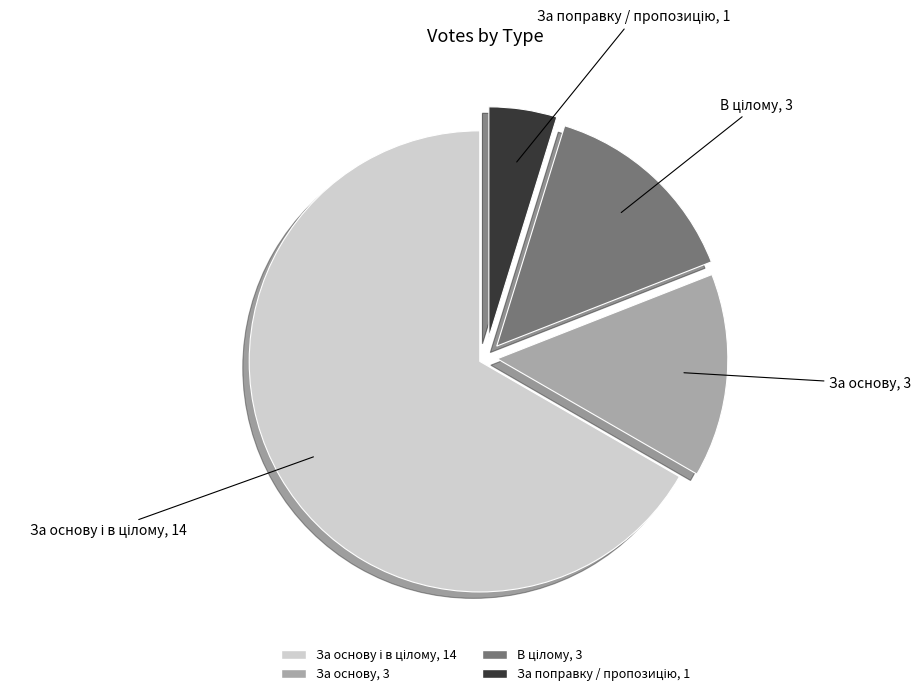

How many segments does this pie chart have?

4